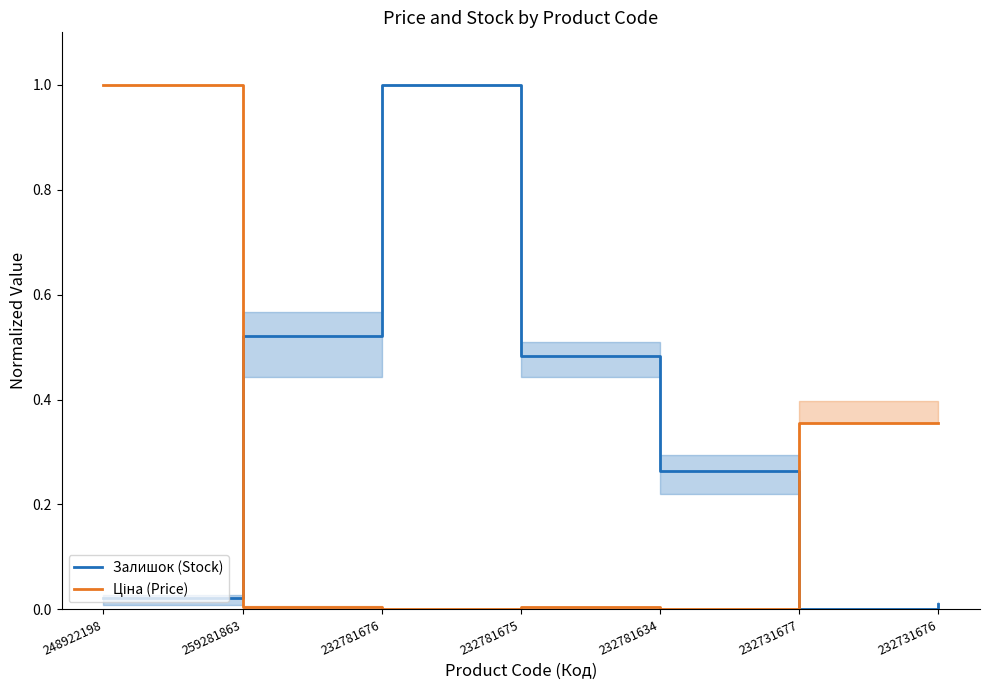

At which category does Ціна (Price) reach its first local peak?

232781675